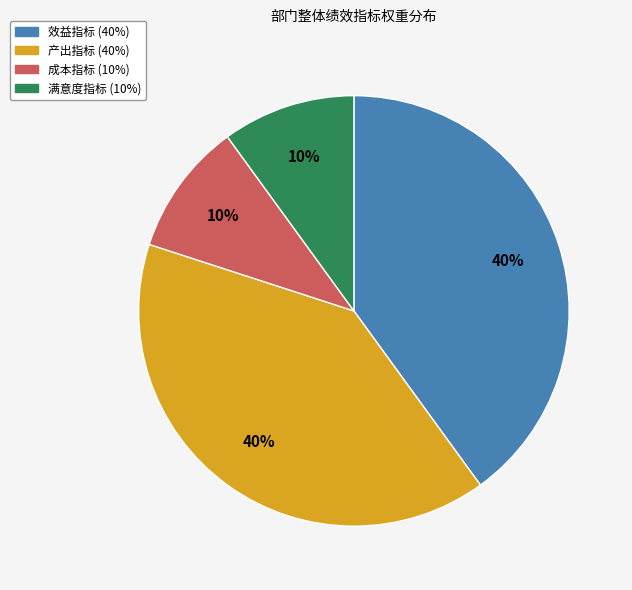

To the nearest percent, what is the difference between the largest and smallest slice percentages?

30%